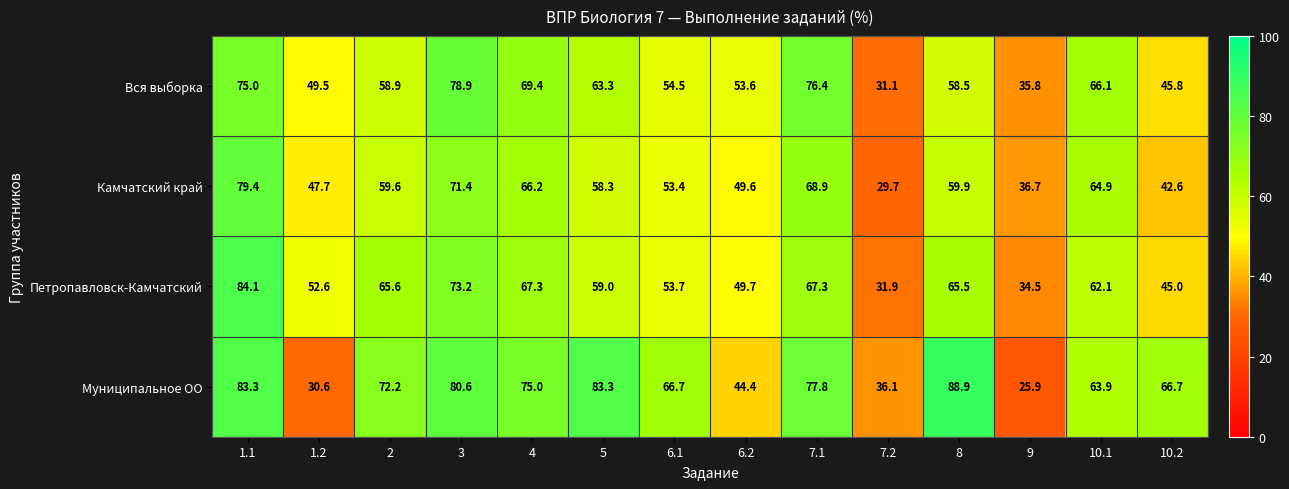

List the labels in order of Вся выборка value, smallest first.

7.2, 9, 10.2, 1.2, 6.2, 6.1, 8, 2, 5, 10.1, 4, 1.1, 7.1, 3